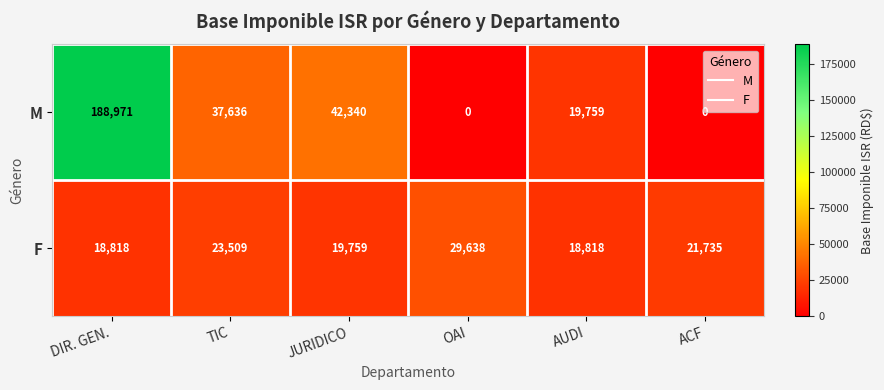

Rank the series by their maximum value, from lowest to highest.

F, M